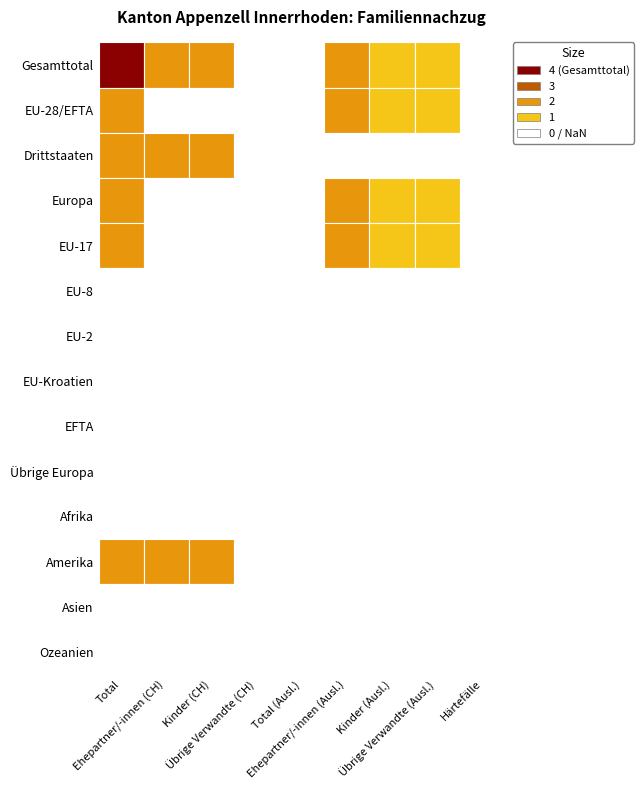

Count the number of data series in this chart.

14